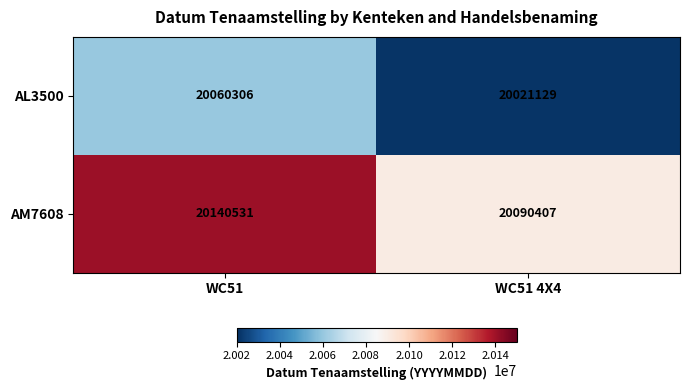

Rank the categories by AL3500 value from highest to lowest.

WC51, WC51 4X4